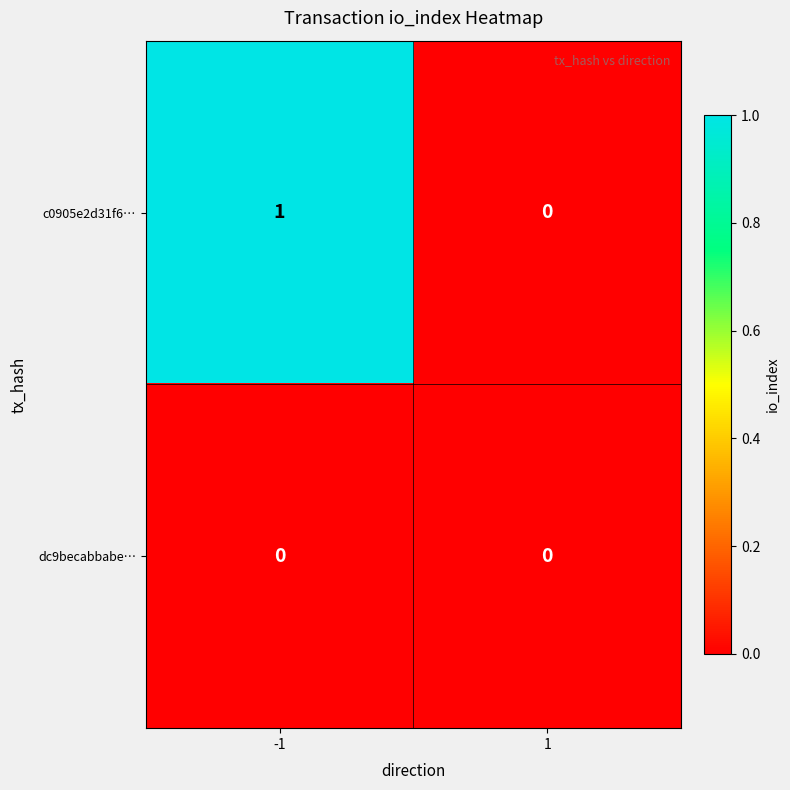

Is the value of dc9becabbabe… at 1 greater than the value of c0905e2d31f6… at -1?

No